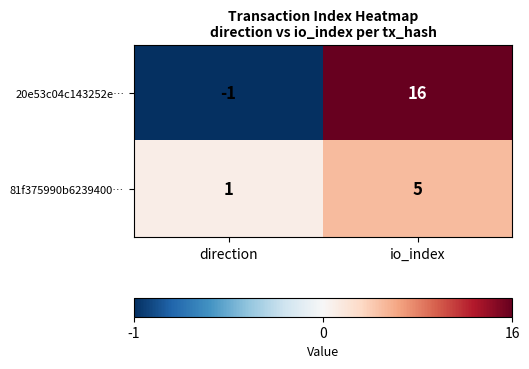

Rank the series by their maximum value, from highest to lowest.

20e53c04c143252e…, 81f375990b6239400…